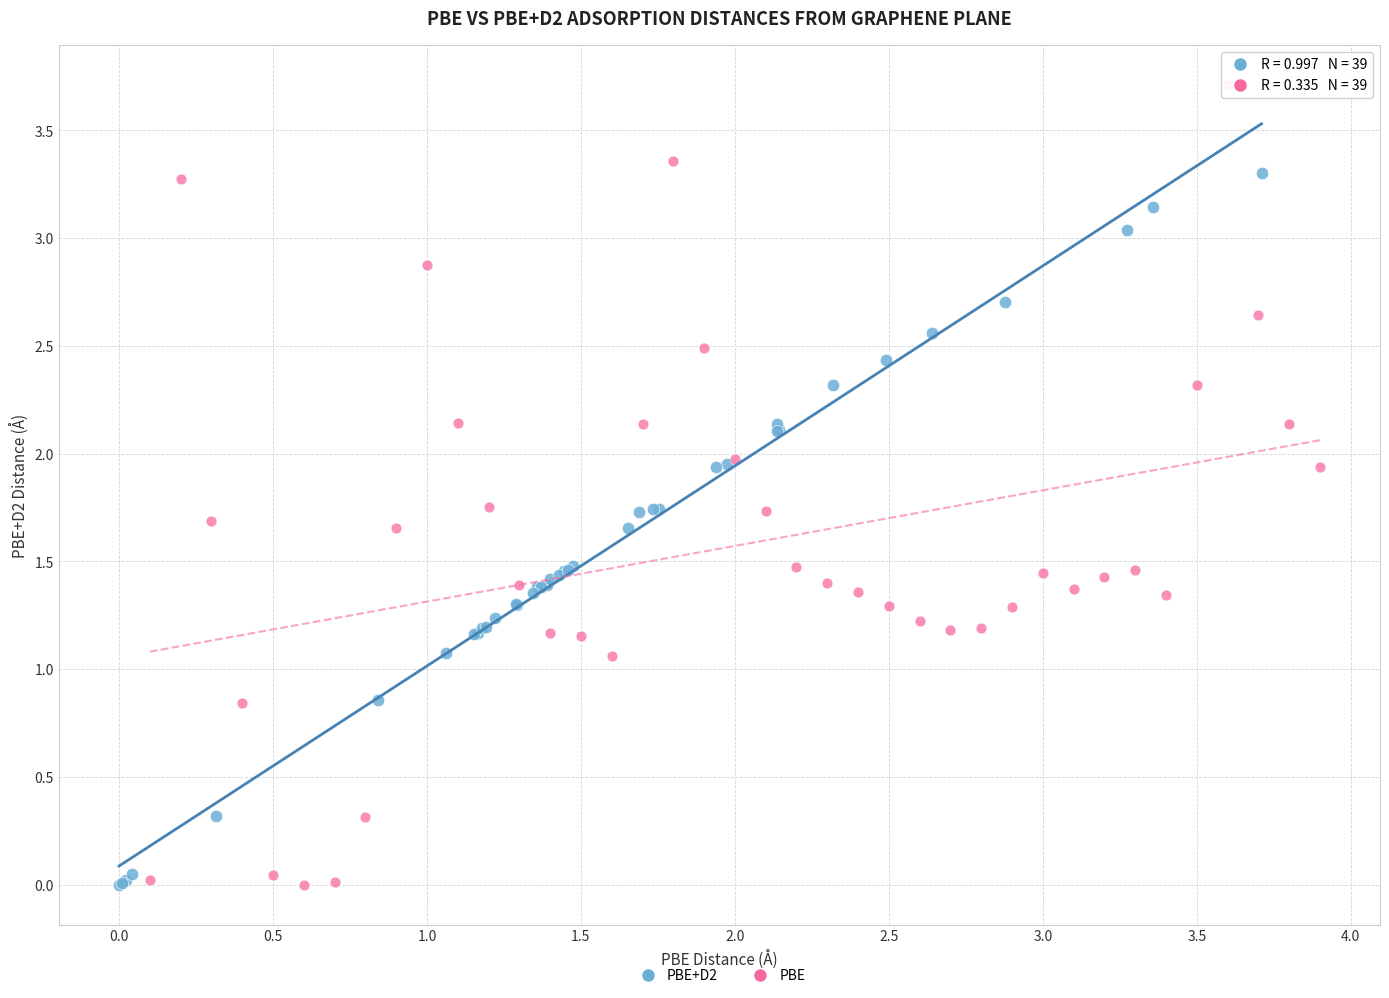

Which series contains the highest Y value?

PBE